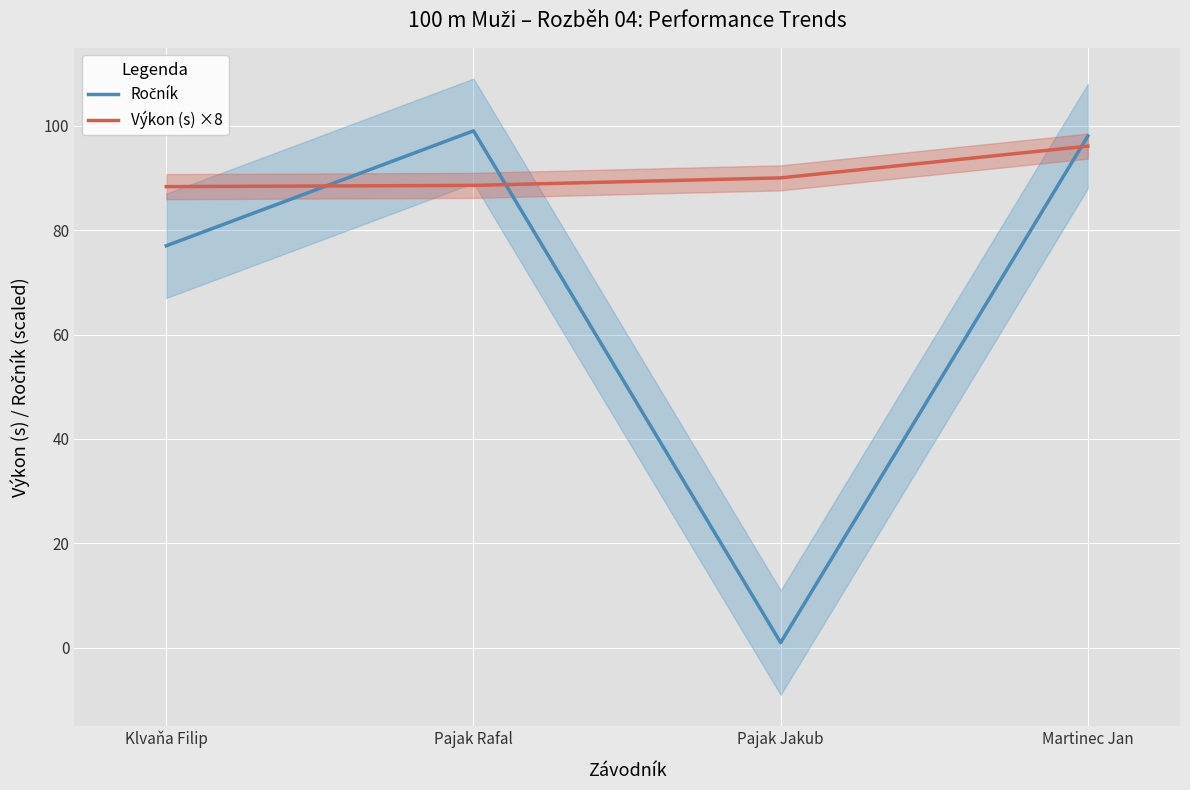

How many categories are shown in the chart?

4